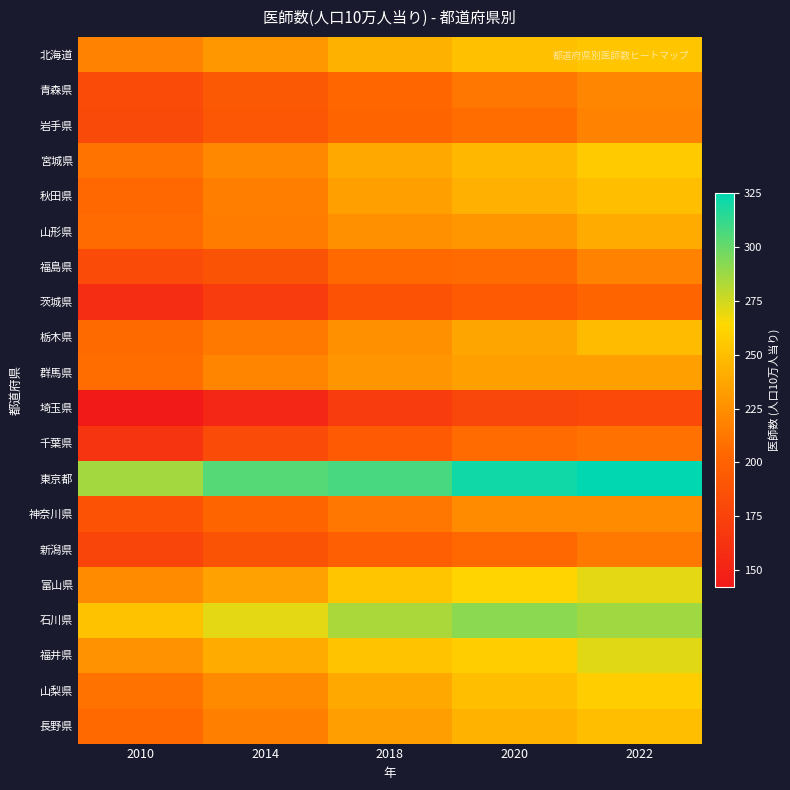

Reading left to right, what are all the values shown in this chart?

北海道: 2010=218.3	2014=230.2	2018=243.1	2020=251.3	2022=254.0
青森県: 2010=182.4	2014=193.3	2018=203.3	2020=212.5	2022=220.2
岩手県: 2010=181.4	2014=192.0	2018=201.7	2020=207.3	2022=218.5
宮城県: 2010=210.4	2014=221.2	2018=238.4	2020=246.3	2022=256.3
秋田県: 2010=203.8	2014=216.3	2018=234.0	2020=242.6	2022=249.8
山形県: 2010=206.3	2014=215.0	2018=226.0	2020=229.2	2022=239.6
福島県: 2010=182.6	2014=188.8	2018=204.9	2020=205.7	2022=218.7
茨城県: 2010=158.0	2014=169.6	2018=187.5	2020=193.8	2022=202.0
栃木県: 2010=205.3	2014=212.8	2018=226.1	2020=236.9	2022=248.4
群馬県: 2010=206.4	2014=218.9	2018=228.3	2020=233.8	2022=233.4
埼玉県: 2010=142.6	2014=152.8	2018=169.8	2020=177.8	2022=180.2
千葉県: 2010=164.3	2014=182.9	2018=194.1	2020=205.8	2022=209.0
東京都: 2010=285.4	2014=304.5	2018=307.5	2020=320.9	2022=324.6
神奈川県: 2010=187.8	2014=201.7	2018=212.4	2020=223.0	2022=223.0
新潟県: 2010=177.2	2014=188.2	2018=197.9	2020=204.3	2022=212.8
富山県: 2010=223.6	2014=234.9	2018=254.4	2020=261.5	2022=270.6
石川県: 2010=251.8	2014=270.6	2018=284.1	2020=291.6	2022=286.4
福井県: 2010=226.5	2014=240.0	2018=252.6	2020=257.9	2022=271.2
山梨県: 2010=209.7	2014=222.4	2018=239.2	2020=250.1	2022=257.9
長野県: 2010=205.0	2014=216.8	2018=233.1	2020=243.8	2022=249.8